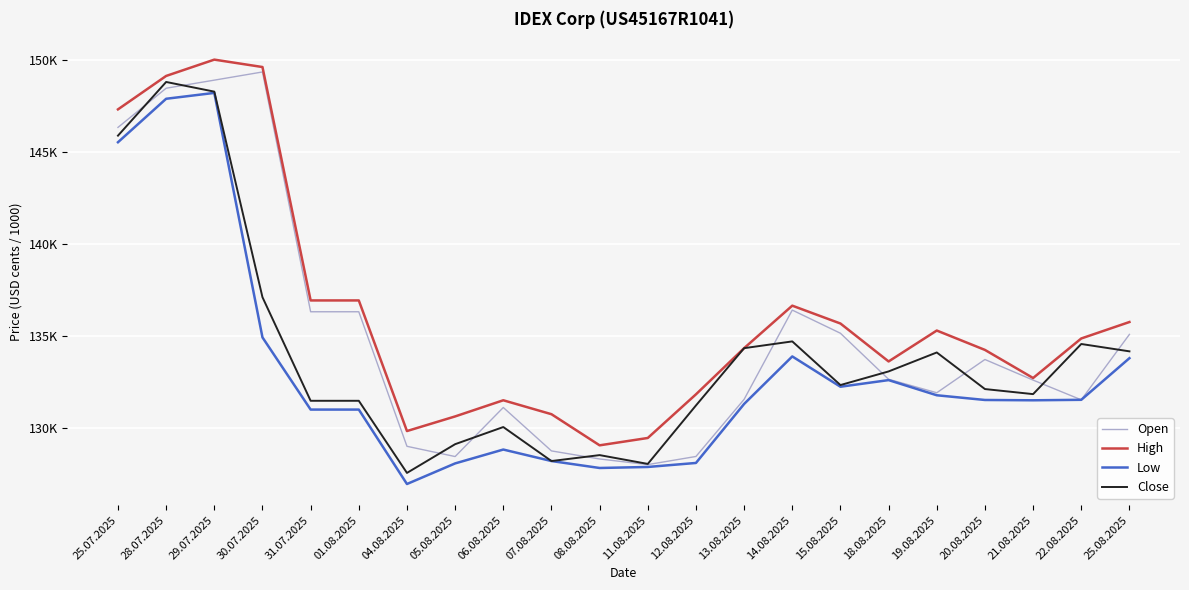

Where does the Close series first go above 132335?

25.07.2025